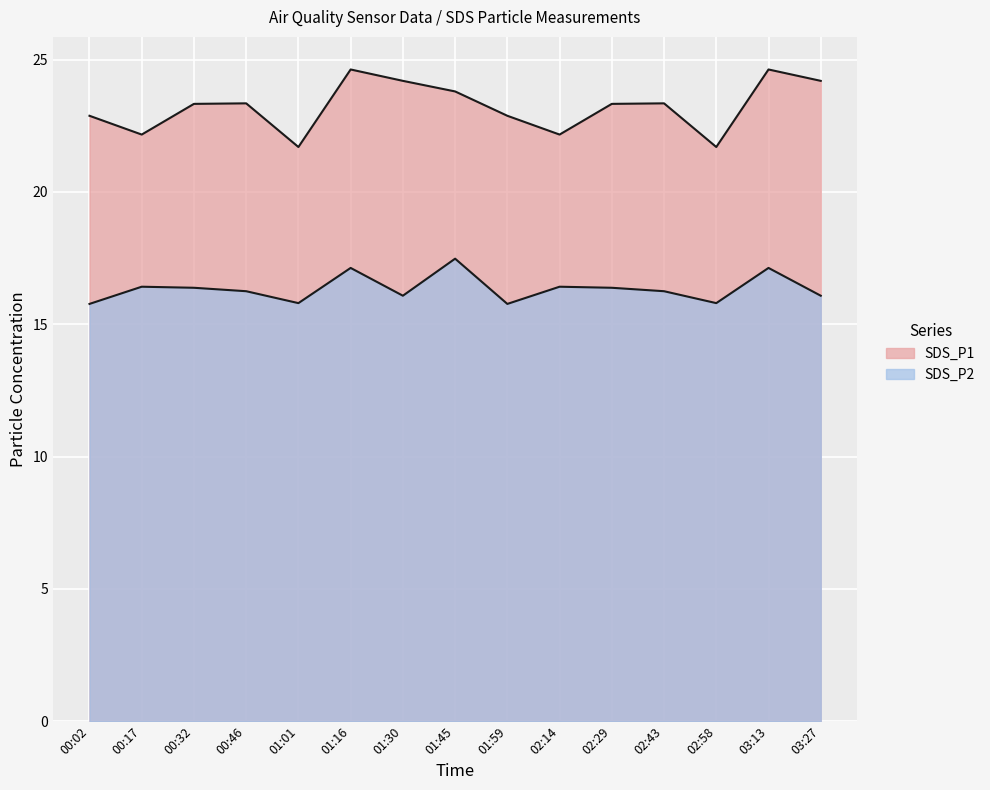

Where does the SDS_P2 series first go above 16?

00:17